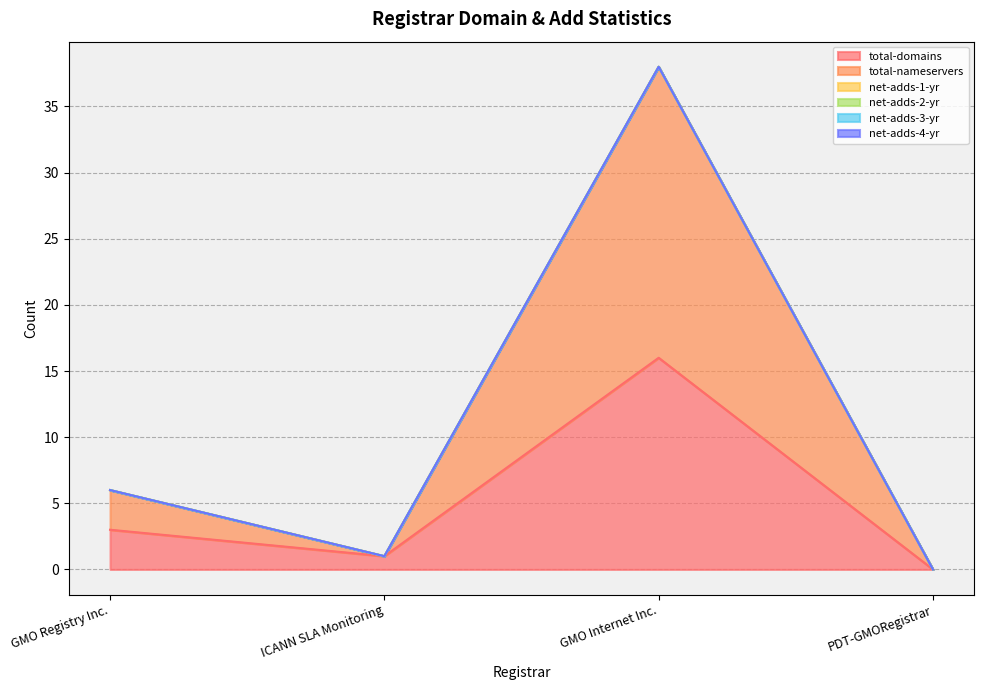

The value of total-nameservers at ICANN SLA Monitoring is 10. True or false?

False